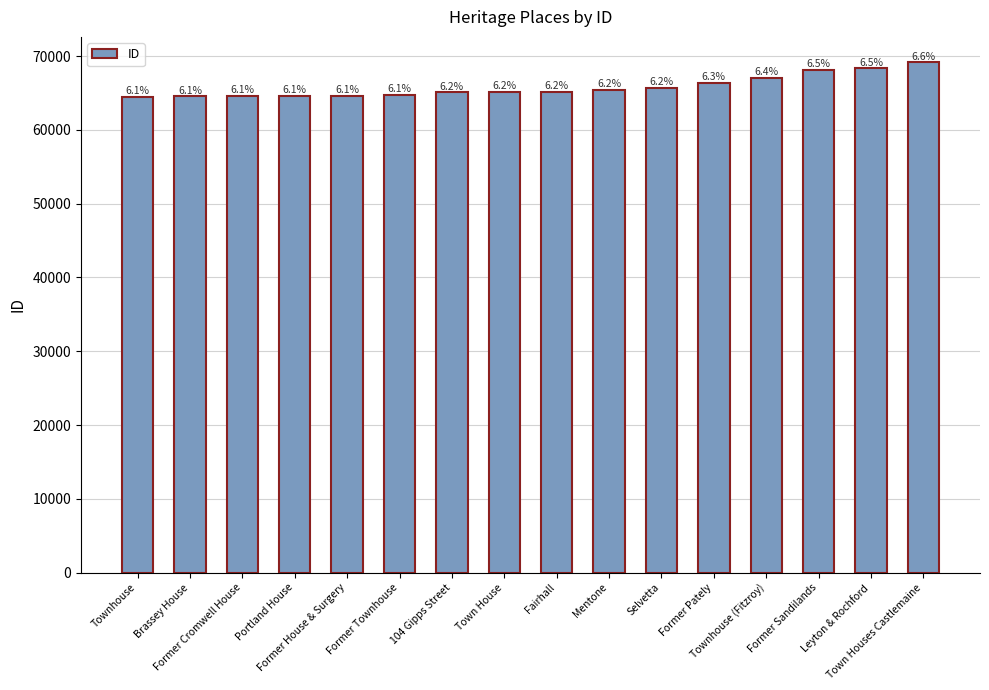

Which has a higher value, Selvetta or Former Cromwell House?

Selvetta